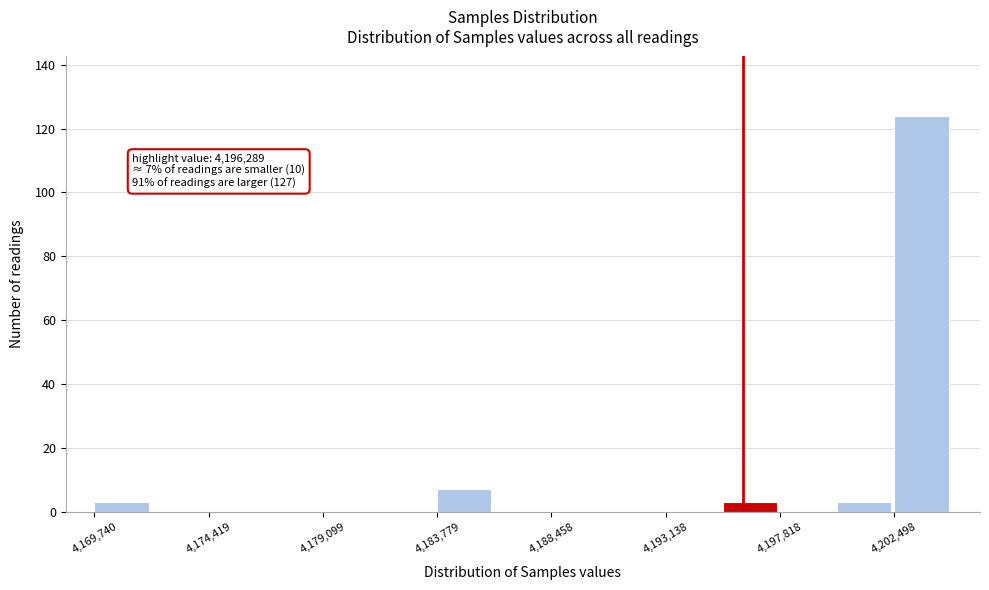

Which range on the x-axis has the tallest bar?

4202500 to 4205000